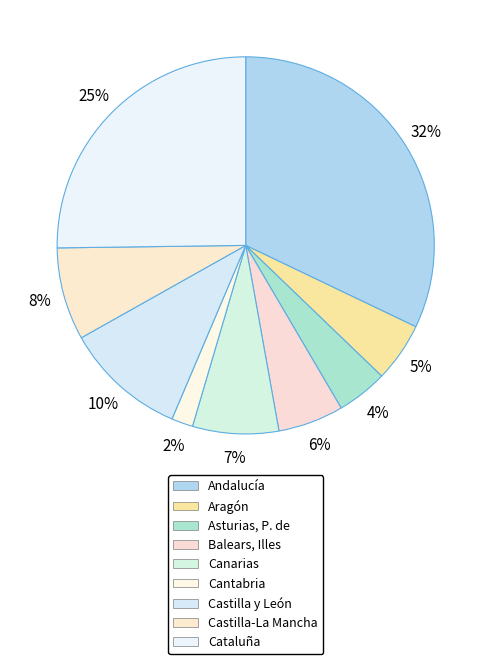

How many segments does this pie chart have?

9